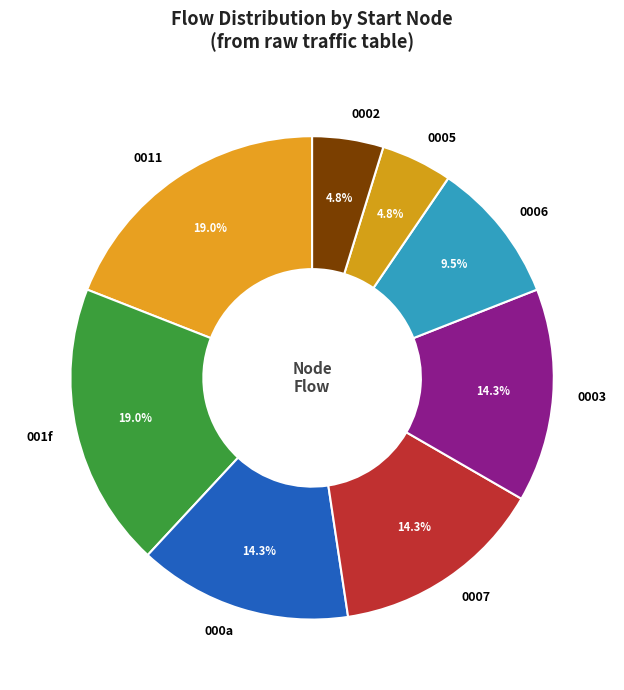

What is the total percentage of 001f and 000a?

33.3%